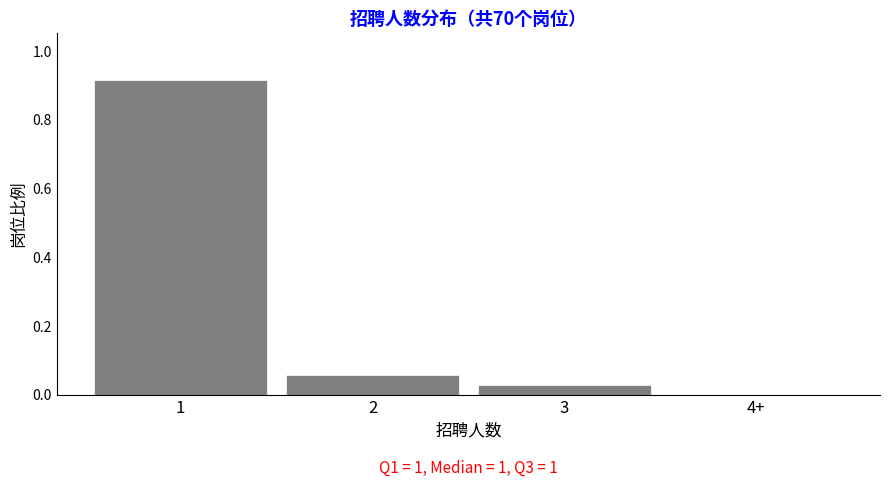

Is it true that the value at 1 is 1.3?

False